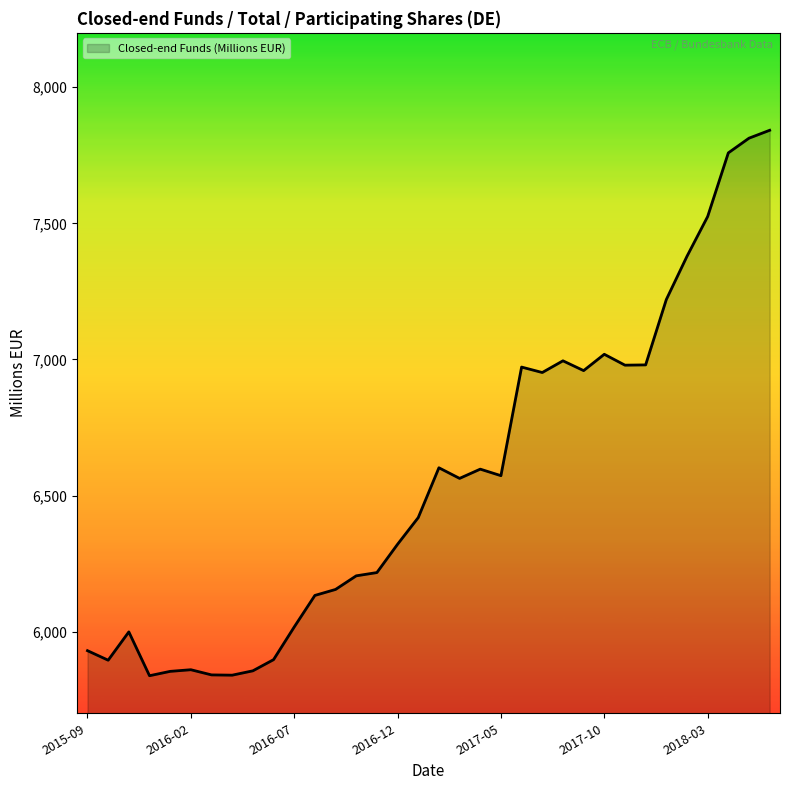

What is the greatest value displayed?

7842